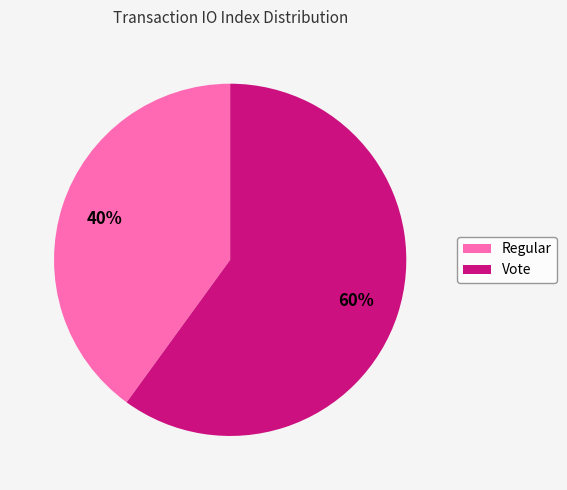

Is it true that Regular is 40% of the pie?

True